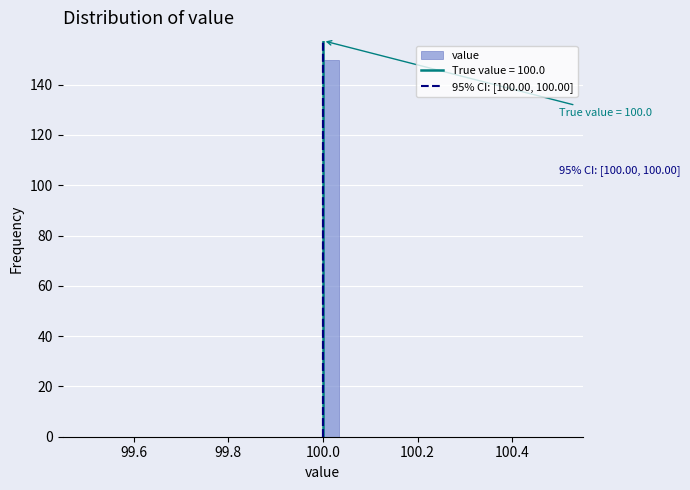

Around what value on the x-axis is the tallest bar? Give the approximate position of its centre, as read against the axis.

100.02